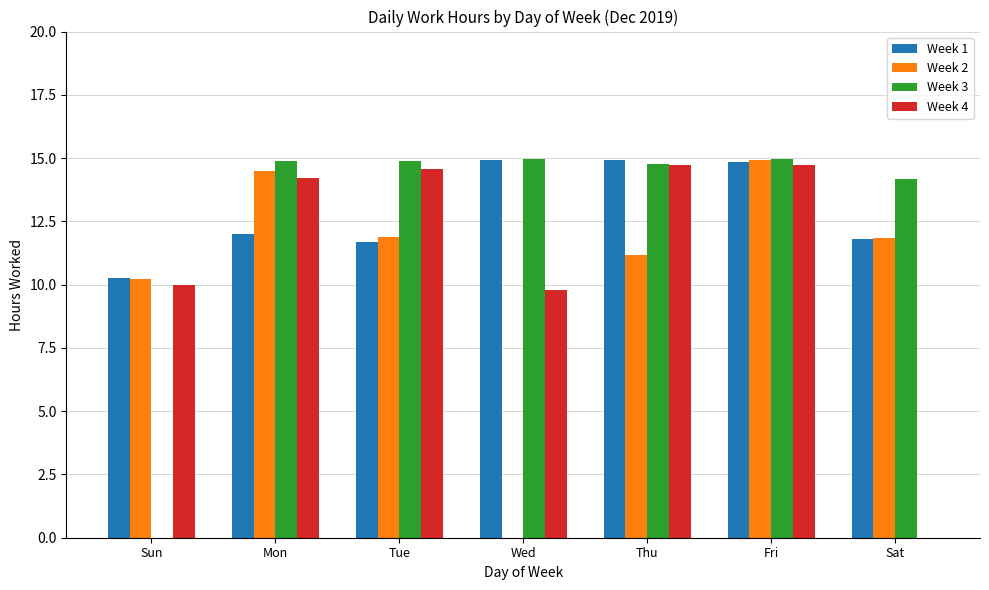

At which label does Week 2 reach its peak?

Fri